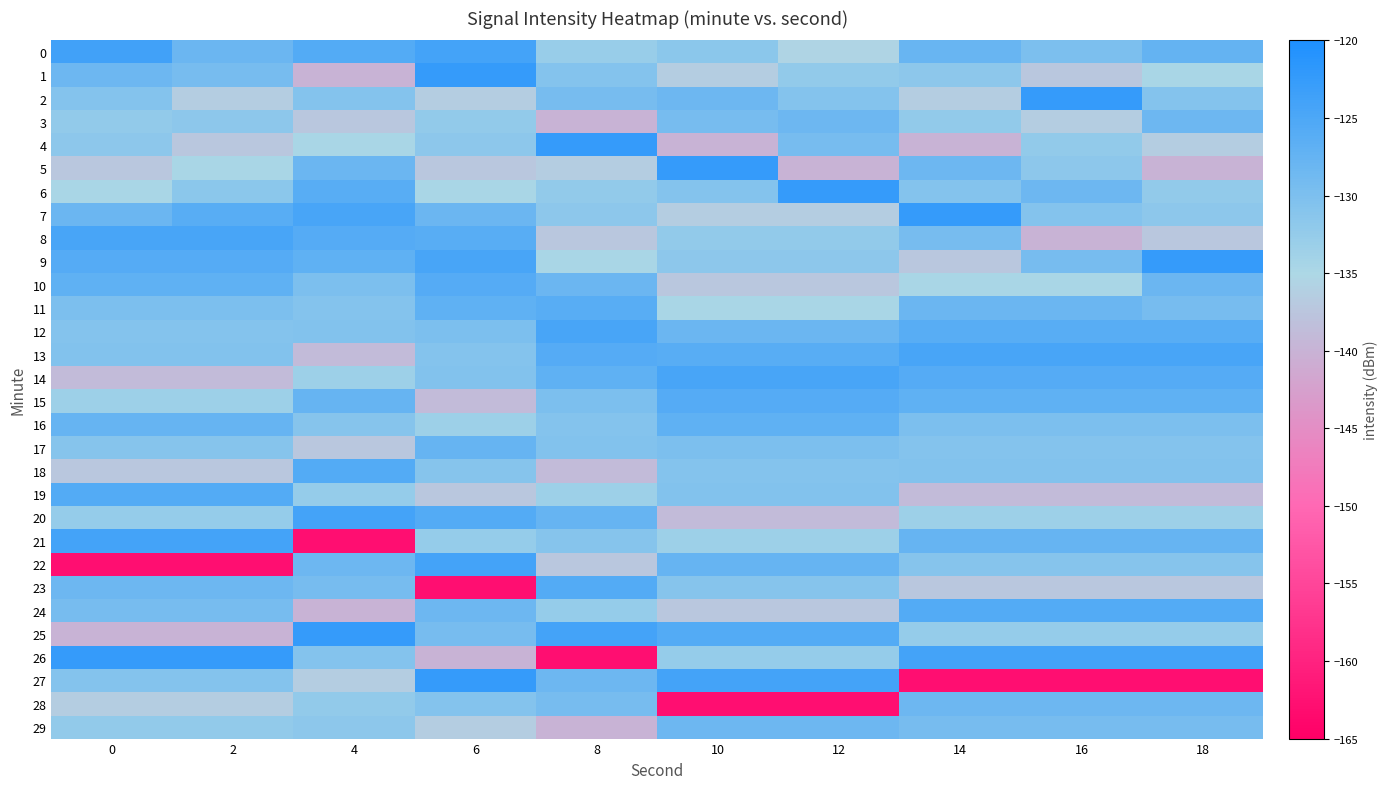

Reading left to right, extract all data points from this chart.

0: 0=-123.7	2=-128.2	4=-125.7	6=-124.2	8=-132.9	10=-131.6	12=-135.6	14=-127.8	16=-129.9	18=-127.6
1: 0=-128.3	2=-129.4	4=-140.0	6=-122.5	8=-130.7	10=-136.5	12=-132.1	14=-131.7	16=-137.2	18=-134.7
2: 0=-130.7	2=-136.5	4=-130.7	6=-136.5	8=-129.4	10=-128.3	12=-130.7	14=-136.5	16=-122.5	18=-130.7
3: 0=-132.1	2=-131.7	4=-137.2	6=-132.1	8=-140.0	10=-129.4	12=-128.3	14=-132.1	16=-136.5	18=-128.3
4: 0=-131.7	2=-137.2	4=-134.7	6=-131.7	8=-122.5	10=-140.0	12=-129.4	14=-140.0	16=-132.1	18=-136.5
5: 0=-137.2	2=-134.7	4=-128.2	6=-137.2	8=-136.5	10=-122.5	12=-140.0	14=-128.3	16=-131.7	18=-140.0
6: 0=-134.7	2=-131.5	4=-126.2	6=-134.7	8=-132.1	10=-130.7	12=-122.5	14=-130.7	16=-128.3	18=-132.1
7: 0=-128.2	2=-126.2	4=-124.5	6=-128.2	8=-131.7	10=-136.5	12=-136.5	14=-122.5	16=-130.7	18=-131.7
8: 0=-124.5	2=-124.5	4=-125.8	6=-126.2	8=-137.2	10=-132.1	12=-132.1	14=-129.4	16=-140.0	18=-137.2
9: 0=-125.8	2=-125.8	4=-126.9	6=-124.5	8=-134.7	10=-131.7	12=-131.7	14=-137.2	16=-129.4	18=-122.5
10: 0=-126.9	2=-126.9	4=-129.9	6=-125.8	8=-128.2	10=-137.2	12=-137.2	14=-134.7	16=-134.7	18=-128.2
11: 0=-129.9	2=-129.9	4=-130.9	6=-126.9	8=-126.2	10=-134.7	12=-134.7	14=-128.2	16=-128.2	18=-129.4
12: 0=-130.9	2=-130.9	4=-130.6	6=-129.9	8=-124.5	10=-128.2	12=-128.2	14=-126.2	16=-126.2	18=-126.2
13: 0=-130.6	2=-130.6	4=-138.9	6=-130.9	8=-125.8	10=-126.2	12=-126.2	14=-124.5	16=-124.5	18=-124.5
14: 0=-138.9	2=-138.9	4=-133.5	6=-130.6	8=-126.9	10=-124.5	12=-124.5	14=-125.8	16=-125.8	18=-125.8
15: 0=-133.5	2=-133.5	4=-127.6	6=-138.9	8=-129.9	10=-125.8	12=-125.8	14=-126.9	16=-126.9	18=-126.9
16: 0=-127.6	2=-127.6	4=-131.0	6=-133.5	8=-130.9	10=-126.9	12=-126.9	14=-129.9	16=-129.9	18=-129.9
17: 0=-131.0	2=-131.0	4=-137.4	6=-127.6	8=-130.6	10=-129.9	12=-129.9	14=-130.9	16=-130.9	18=-130.9
18: 0=-137.4	2=-137.4	4=-125.8	6=-131.0	8=-138.9	10=-130.9	12=-130.9	14=-130.6	16=-130.6	18=-130.6
19: 0=-125.8	2=-125.8	4=-132.6	6=-137.4	8=-133.5	10=-130.6	12=-130.6	14=-138.9	16=-138.9	18=-138.9
20: 0=-132.6	2=-132.6	4=-124.2	6=-125.8	8=-127.6	10=-138.9	12=-138.9	14=-133.5	16=-133.5	18=-133.5
21: 0=-124.2	2=-124.2	4=-162.7	6=-132.6	8=-131.0	10=-133.5	12=-133.5	14=-127.6	16=-127.6	18=-127.6
22: 0=-162.7	2=-162.7	4=-128.3	6=-124.2	8=-137.4	10=-127.6	12=-127.6	14=-131.0	16=-131.0	18=-131.0
23: 0=-128.3	2=-128.3	4=-129.4	6=-162.7	8=-125.8	10=-131.0	12=-131.0	14=-137.4	16=-137.4	18=-137.4
24: 0=-129.4	2=-129.4	4=-140.0	6=-128.3	8=-132.6	10=-137.4	12=-137.4	14=-125.8	16=-125.8	18=-125.8
25: 0=-140.0	2=-140.0	4=-122.5	6=-129.4	8=-124.2	10=-125.8	12=-125.8	14=-132.6	16=-132.6	18=-132.6
26: 0=-122.5	2=-122.5	4=-130.7	6=-140.0	8=-162.7	10=-132.6	12=-132.6	14=-124.2	16=-124.2	18=-124.2
27: 0=-130.7	2=-130.7	4=-136.5	6=-122.5	8=-128.3	10=-124.2	12=-124.2	14=-162.7	16=-162.7	18=-162.7
28: 0=-136.5	2=-136.5	4=-132.1	6=-130.7	8=-129.4	10=-162.7	12=-162.7	14=-128.3	16=-128.3	18=-128.3
29: 0=-132.1	2=-132.1	4=-131.7	6=-136.5	8=-140.0	10=-128.3	12=-128.3	14=-129.4	16=-129.4	18=-129.4